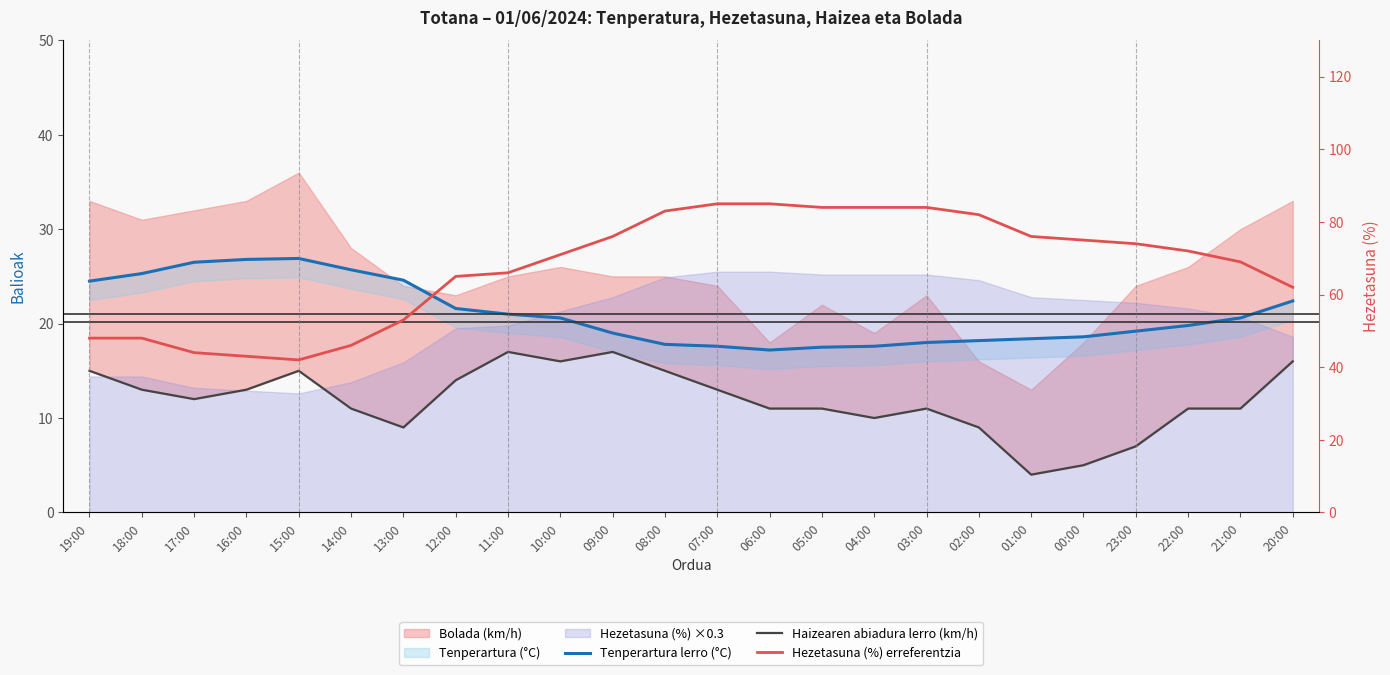

Rank the series at 18:00 from lowest to highest value.

Haizearen abiadura lerro (km/h), Tenperartura lerro (°C), Hezetasuna (%) erreferentzia